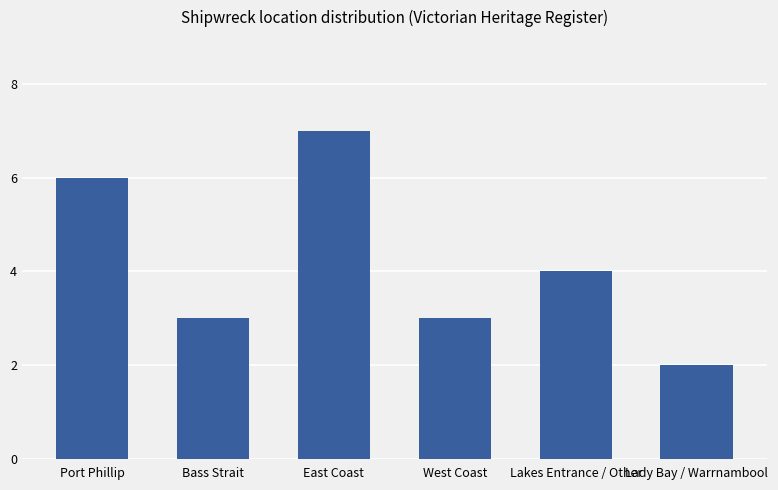

What is the approximate value at West Coast?

3